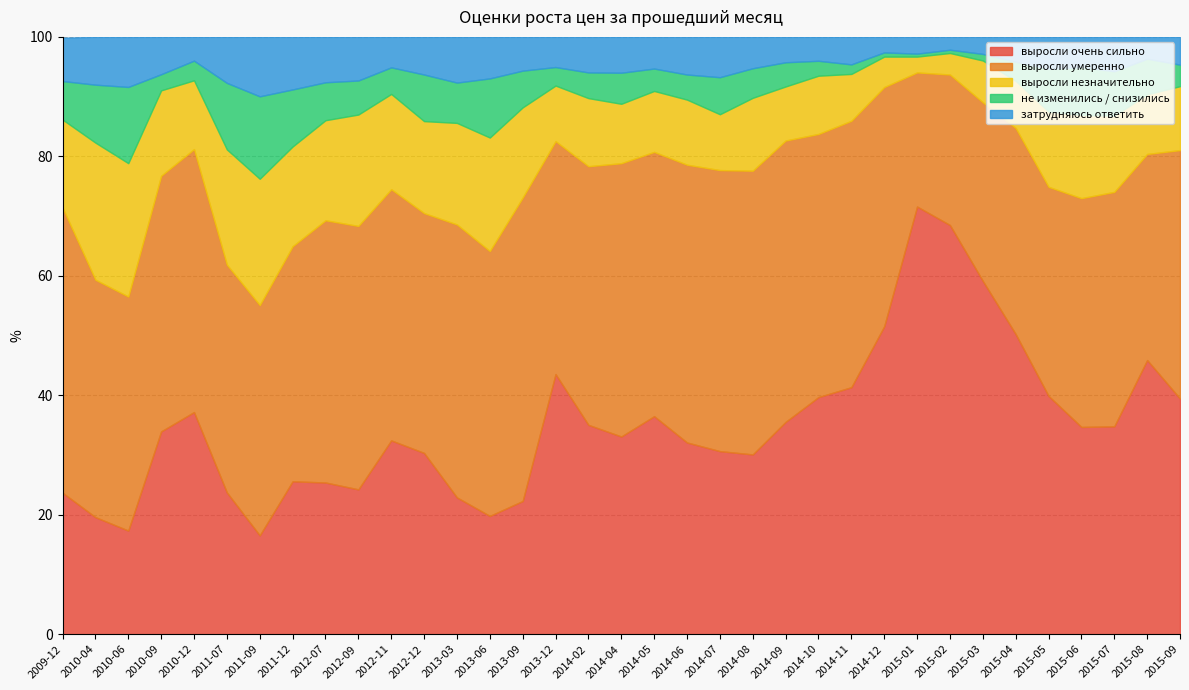

What is the value of the выросли умеренно point at the 2nd from the left?

39.8